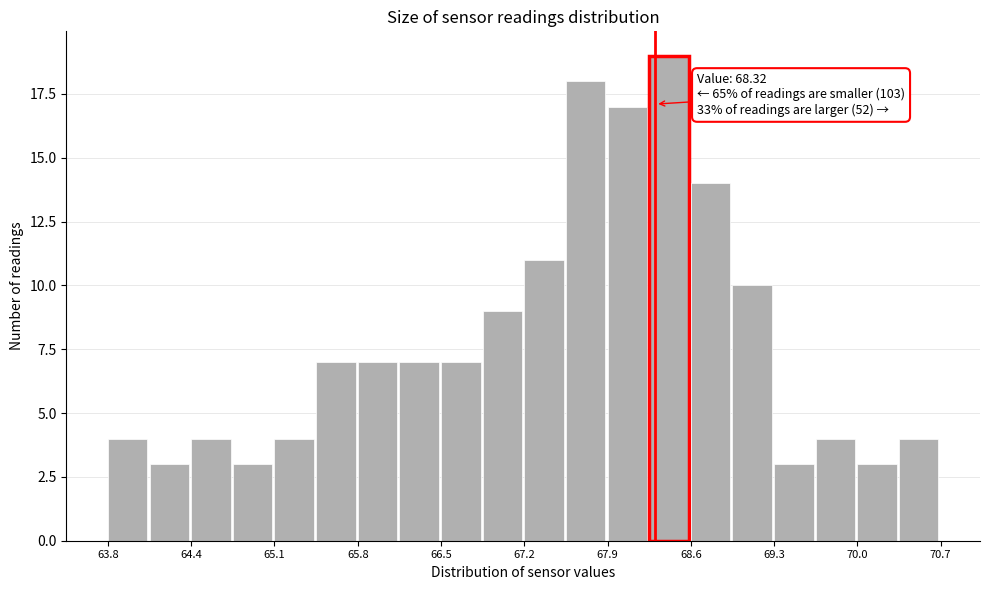

Read against the x-axis, roughly where is the centre of the tallest bar?

68.4